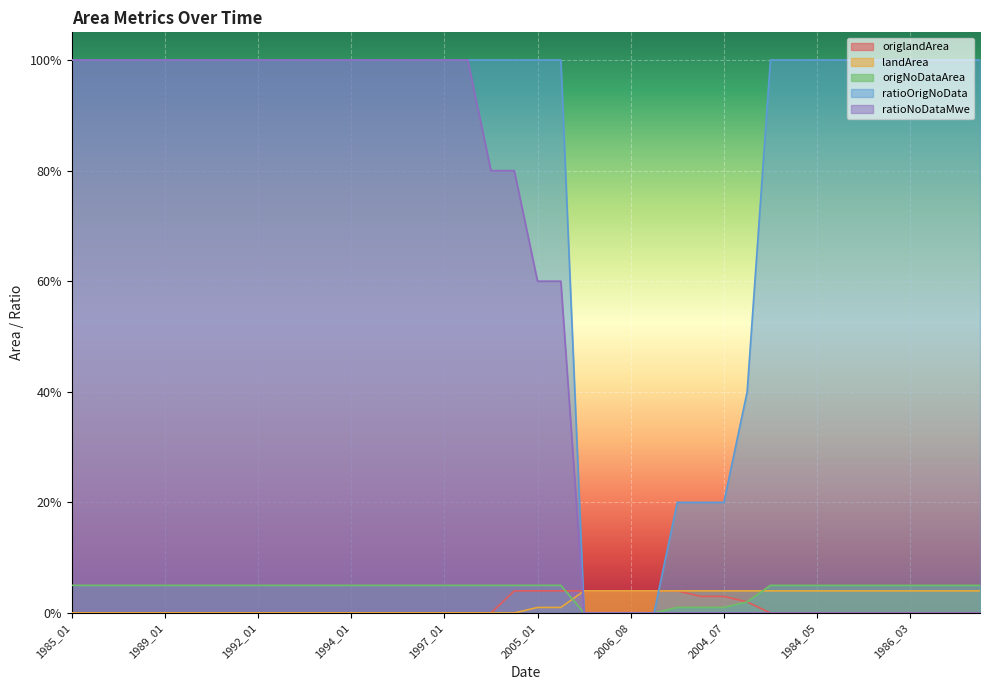

How many ratioOrigNoData values are between 1 and 2?

32